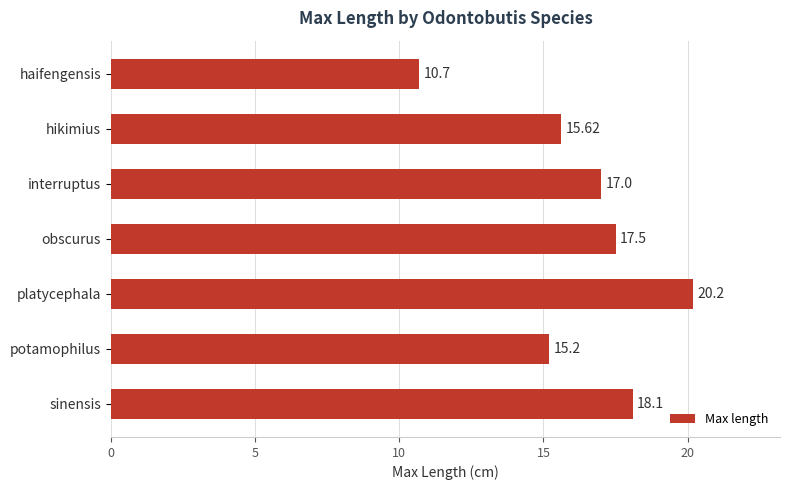

Approximately how many times larger is the value at hikimius compared to haifengensis?

1.5